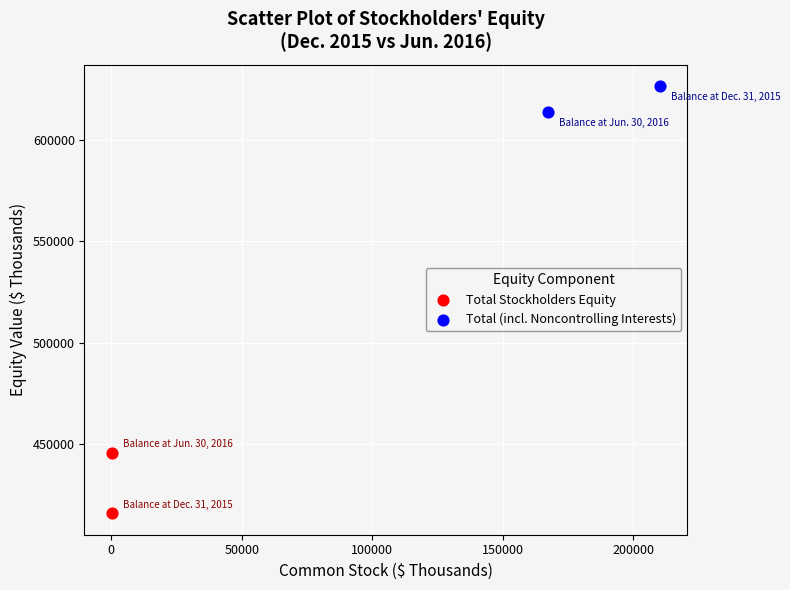

Which series has the widest spread of Y values?

Total Stockholders Equity